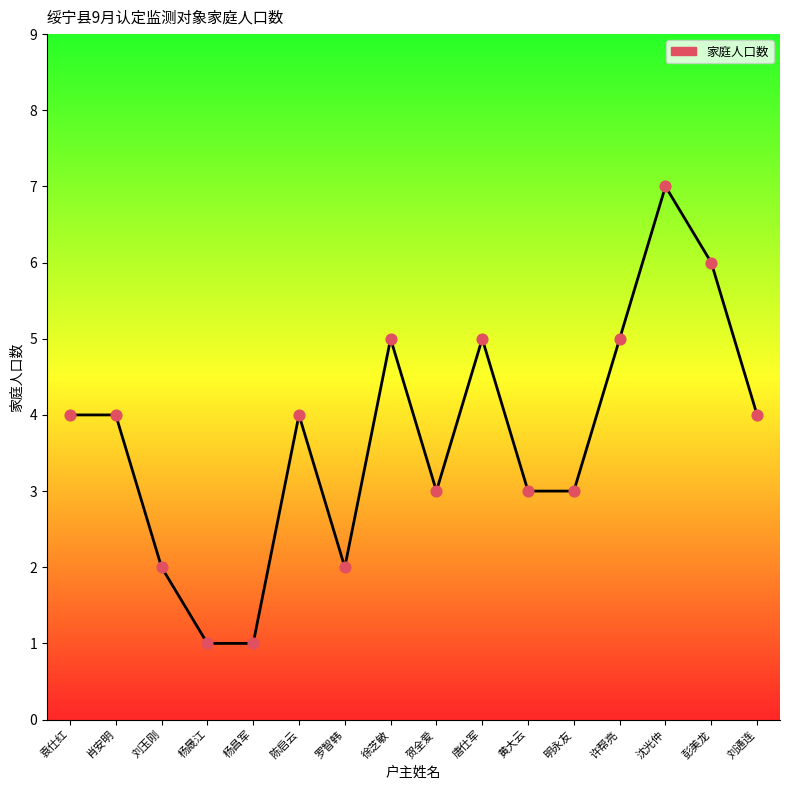

What is the change in value from 贺全爱 to 许帮亮?

+2